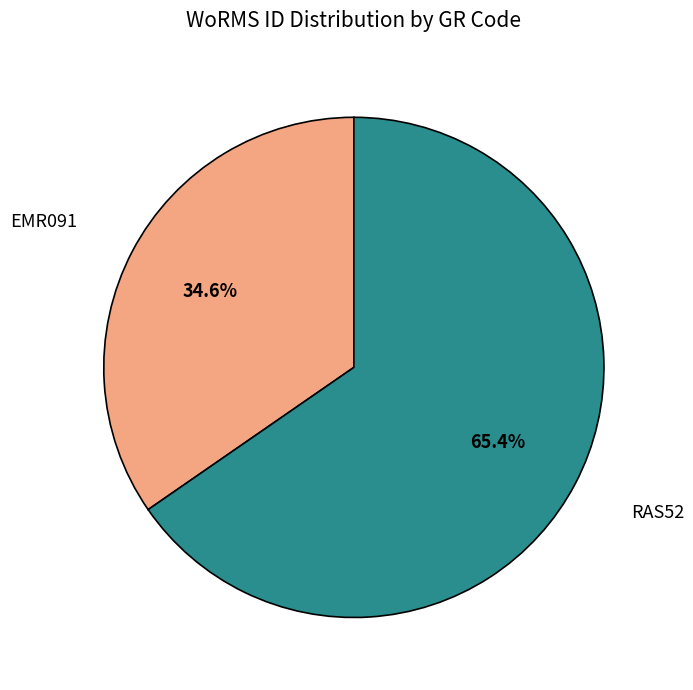

Does any single category account for the majority?

Yes